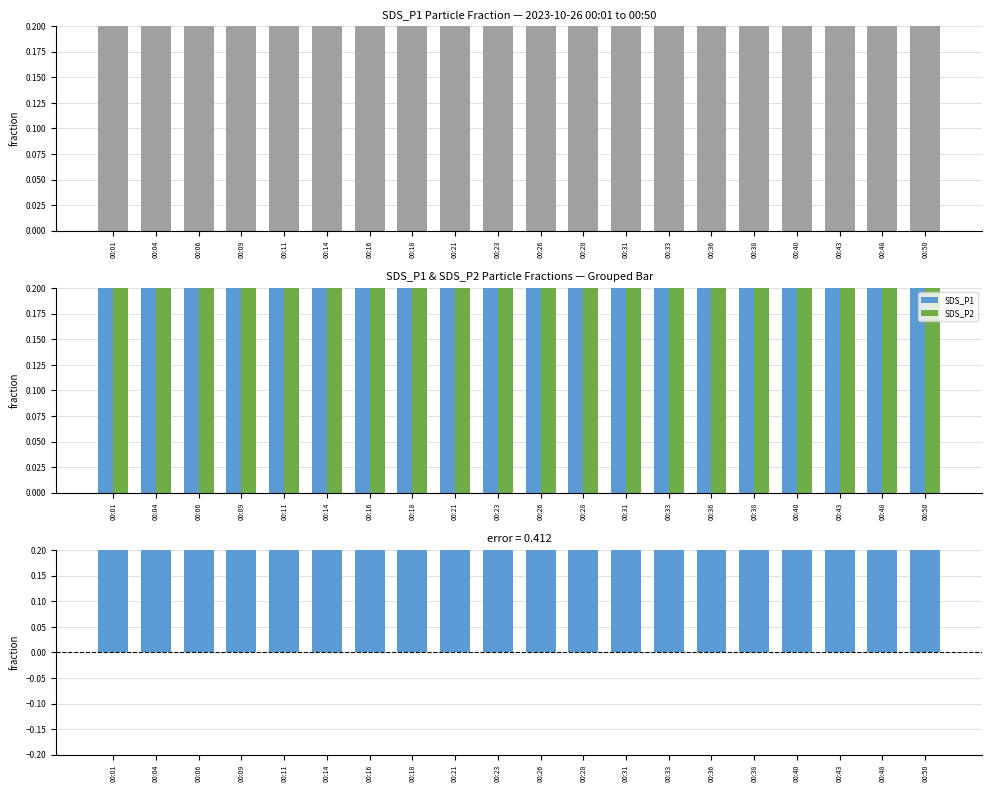

True or false: SDS_P1 - SDS_P2 has a value of 0.3 at 00:31.

True